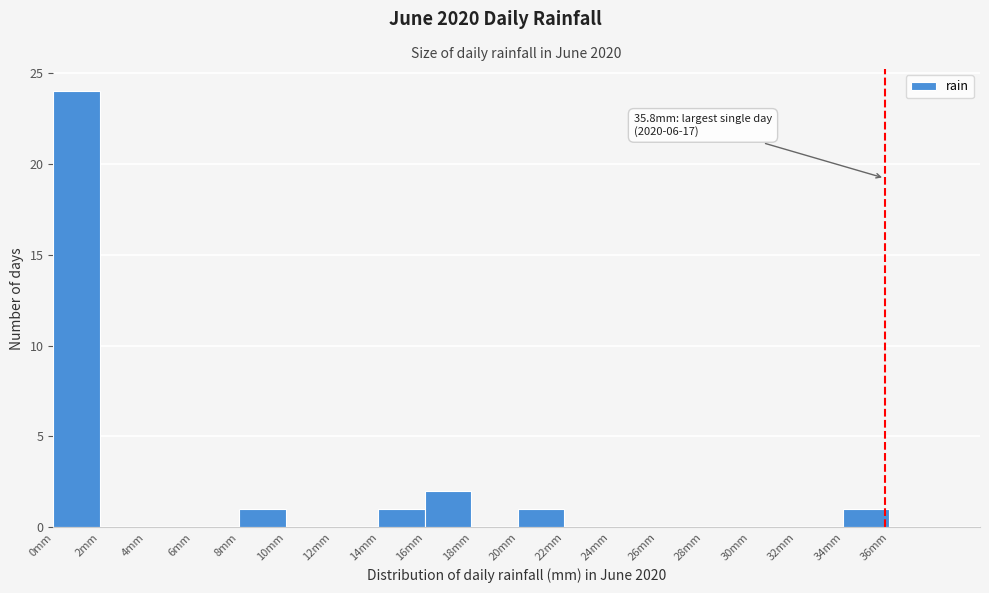

Over which range of the x-axis is the bar tallest?

0 to 2